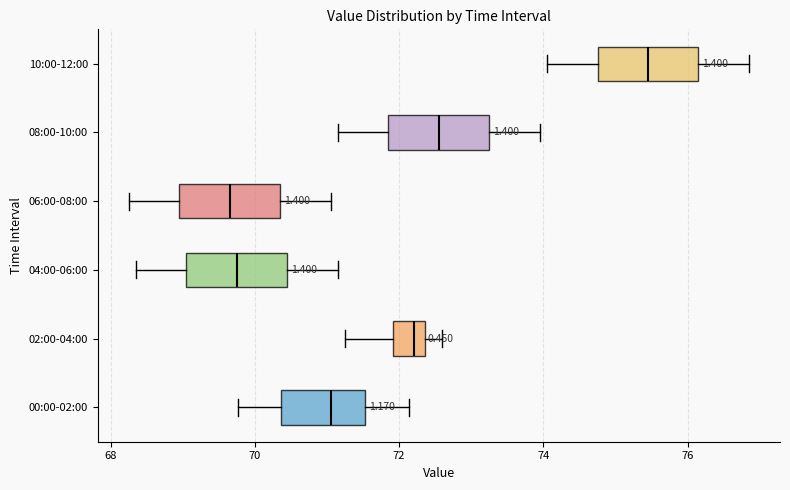

Reading bottom to top, transcribe this box plot: for each box, give where its median line is, the range the box spans, and where its two whiskers end, as read against the x-axis. The values are not printed on the chart, so give them approximately, as read against the axis.

00:00-02:00: median 71.0, box 70.4 to 71.6, whiskers 69.8 to 72.2
02:00-04:00: median 72.2, box 72.0 to 72.4, whiskers 71.2 to 72.6
04:00-06:00: median 69.8, box 69.0 to 70.4, whiskers 68.4 to 71.2
06:00-08:00: median 69.6, box 69.0 to 70.4, whiskers 68.2 to 71.0
08:00-10:00: median 72.6, box 71.8 to 73.2, whiskers 71.2 to 74.0
10:00-12:00: median 75.4, box 74.8 to 76.2, whiskers 74.0 to 76.8